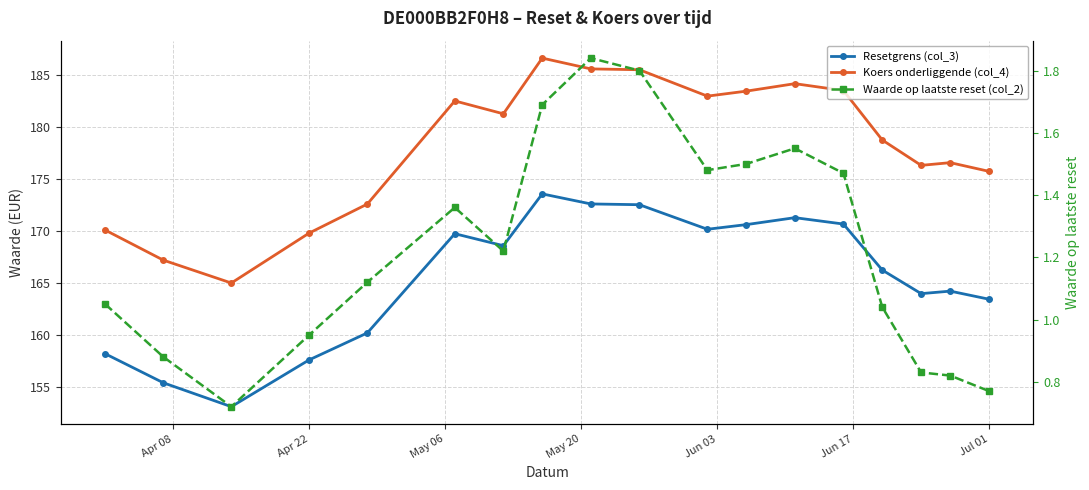

Reading left to right, extract all data points from this chart.

Resetgrens (col_3): 158.2	155.4	153.1	157.6	160.2	169.7	168.6	173.6	172.6	172.5	170.2	170.6	171.3	170.7	166.2	164.0	164.2	163.4
Koers onderliggende (col_4): 170.1	167.2	165.0	169.8	172.6	182.5	181.3	186.6	185.6	185.5	183.0	183.5	184.2	183.5	178.8	176.3	176.6	175.7
Waarde op laatste reset (col_2): 1.1	0.9	0.7	0.9	1.1	1.4	1.2	1.7	1.8	1.8	1.5	1.5	1.6	1.5	1.0	0.8	0.8	0.8